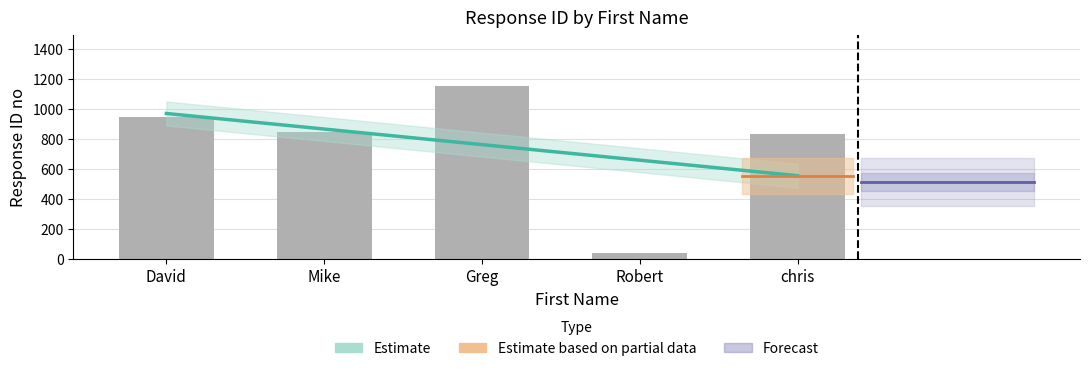

What is the average value?

762